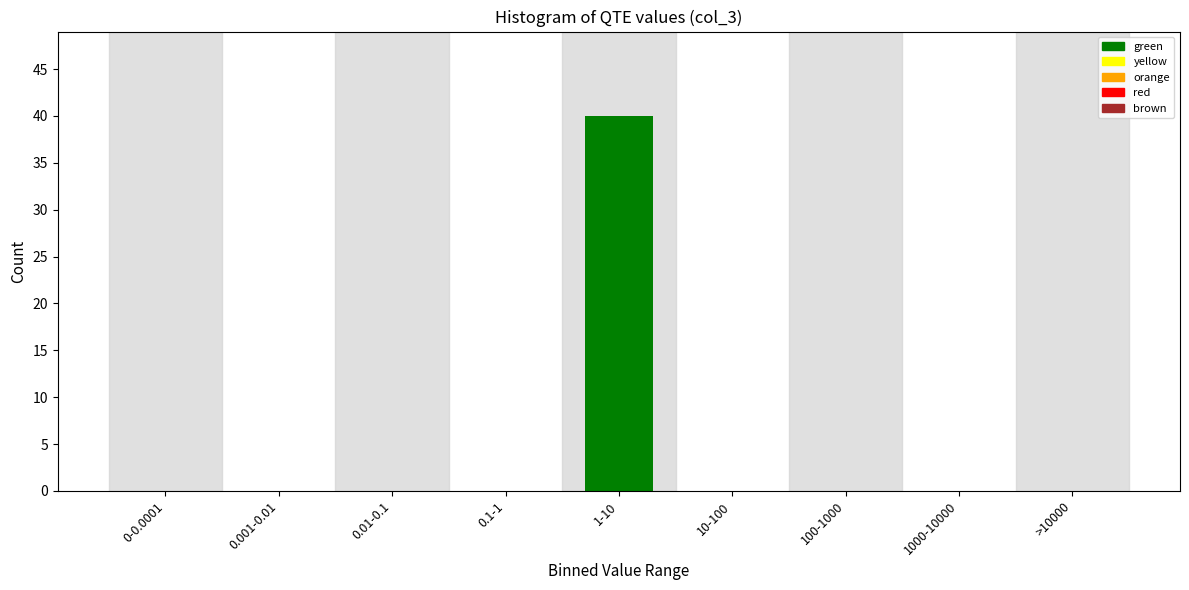

Reading right to left, extract all data points from this chart.

>10000=0	1000-10000=0	100-1000=0	10-100=0	1-10=40	0.1-1=0	0.01-0.1=0	0.001-0.01=0	0-0.0001=0